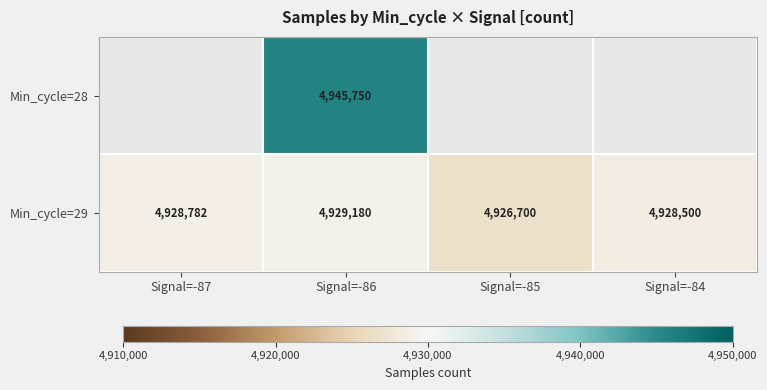

The Min_cycle=29 series shows 2195116 at Signal=-84. True or false?

False